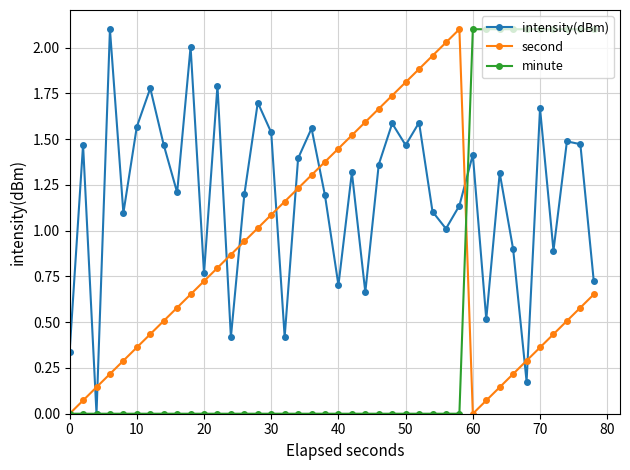

What is the sum of all intensity(dBm) values?

47.5